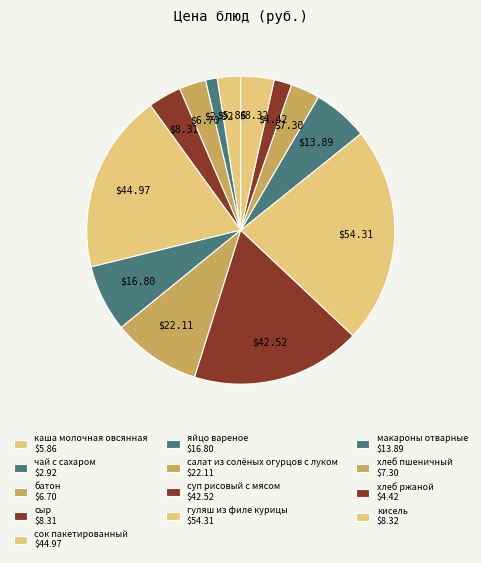

Rank the categories by value from lowest to highest.

чай с сахаром, хлеб ржаной, каша молочная овсянная, батон, хлеб пшеничный, сыр, кисель, макароны отварные, яйцо вареное, салат из солёных огурцов с луком, суп рисовый с мясом, сок пакетированный, гуляш из филе курицы